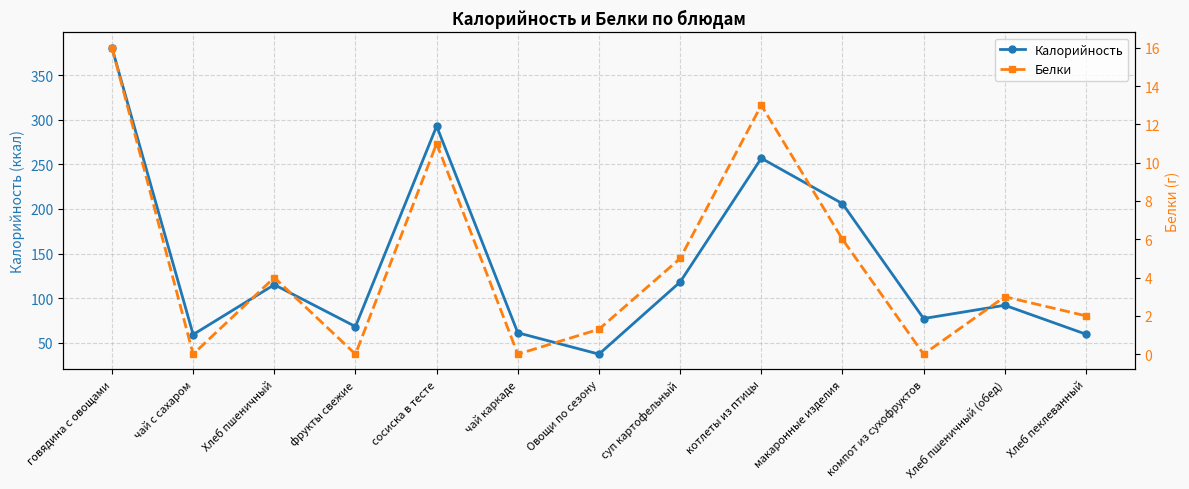

The value of Белки at макаронные изделия is 6.0. True or false?

True